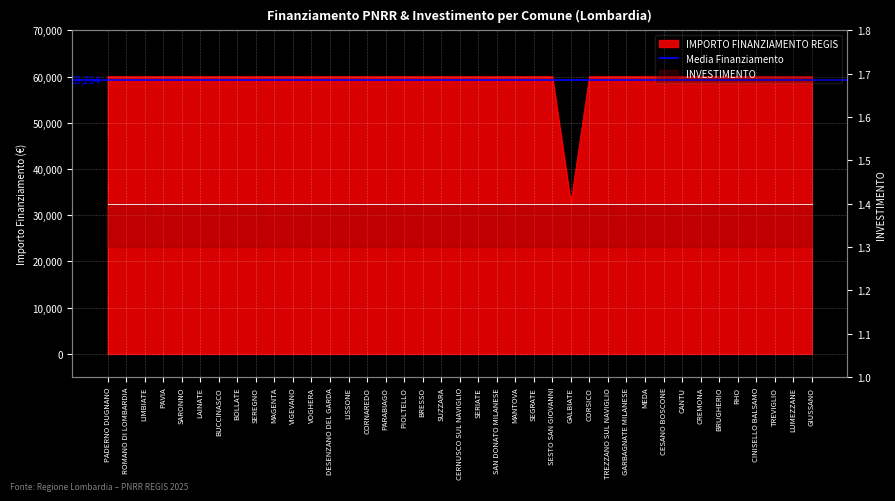

Rank the categories by value from highest to lowest.

PADERNO DUGNANO, ROMANO DI LOMBARDIA, LIMBIATE, PAVIA, SARONNO, LAINATE, BUCCINASCO, BOLLATE, SEREGNO, MAGENTA, VIGEVANO, VOGHERA, DESENZANO DEL GARDA, LISSONE, CORNAREDO, PARABIAGO, PIOLTELLO, BRESSO, SUZZARA, CERNUSCO SUL NAVIGLIO, SERIATE, SAN DONATO MILANESE, MANTOVA, SEGRATE, SESTO SAN GIOVANNI, CORSICO, TREZZANO SUL NAVIGLIO, GARBAGNATE MILANESE, MEDA, CESANO BOSCONE, CANTU, CREMONA, BRUGHERIO, RHO, CINISELLO BALSAMO, TREVIGLIO, LUMEZZANE, GIUSSANO, GALBIATE